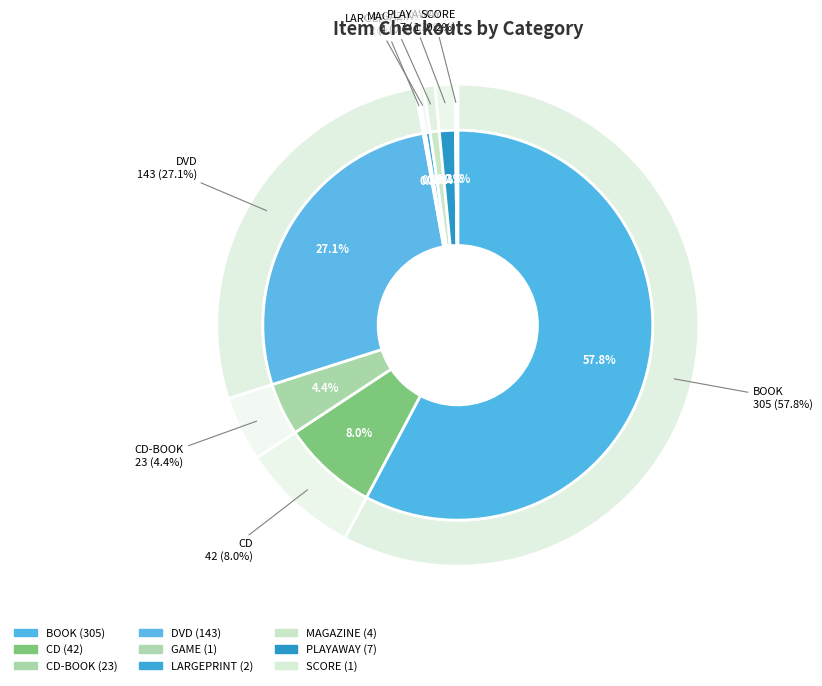

What is the largest slice in the pie chart?

BOOK